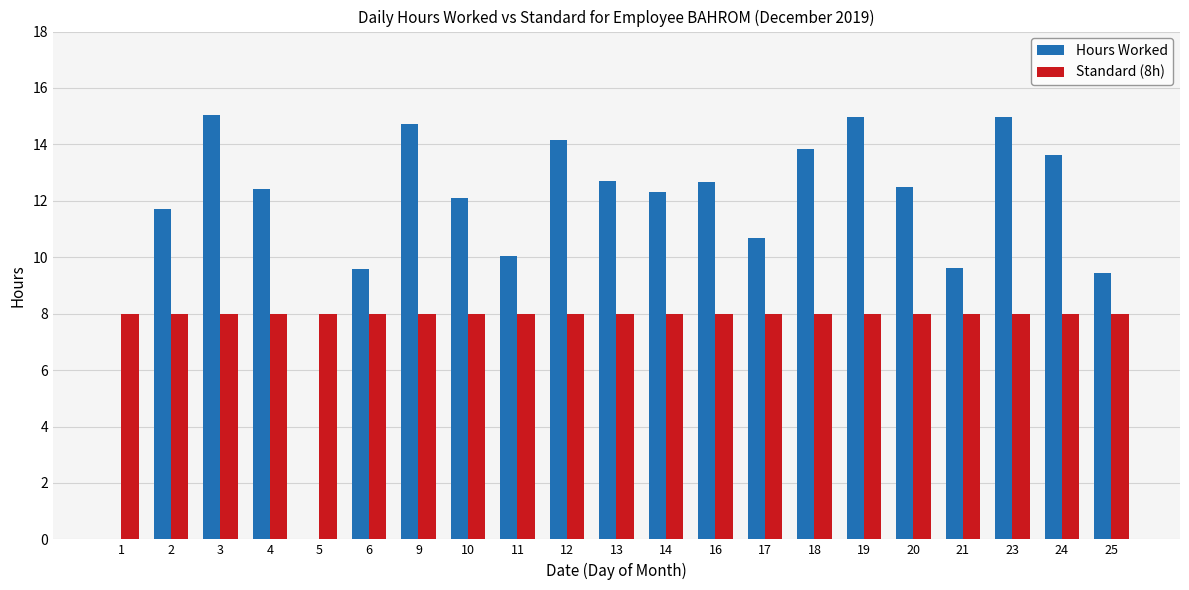

Is it true that Standard (8h) equals 11.8 at 2?

False